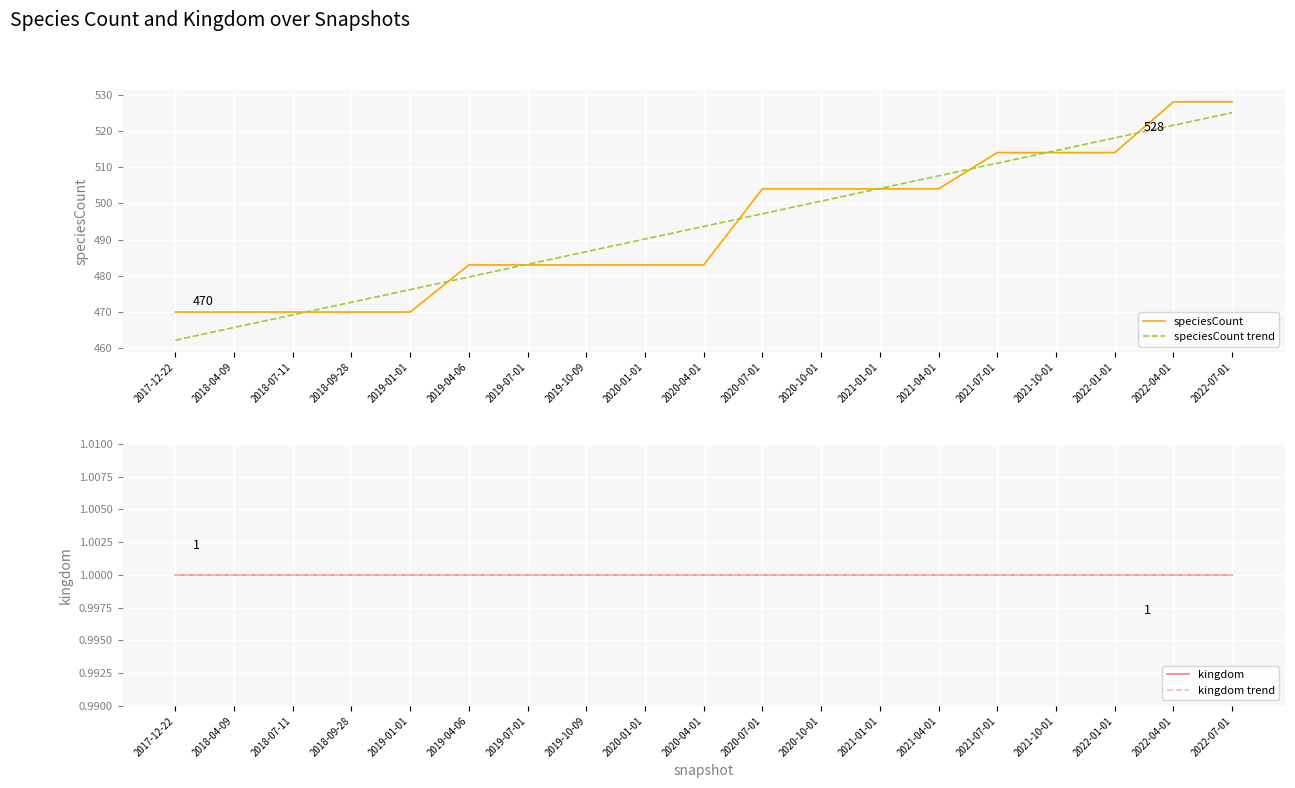

Count the number of data series in this chart.

4